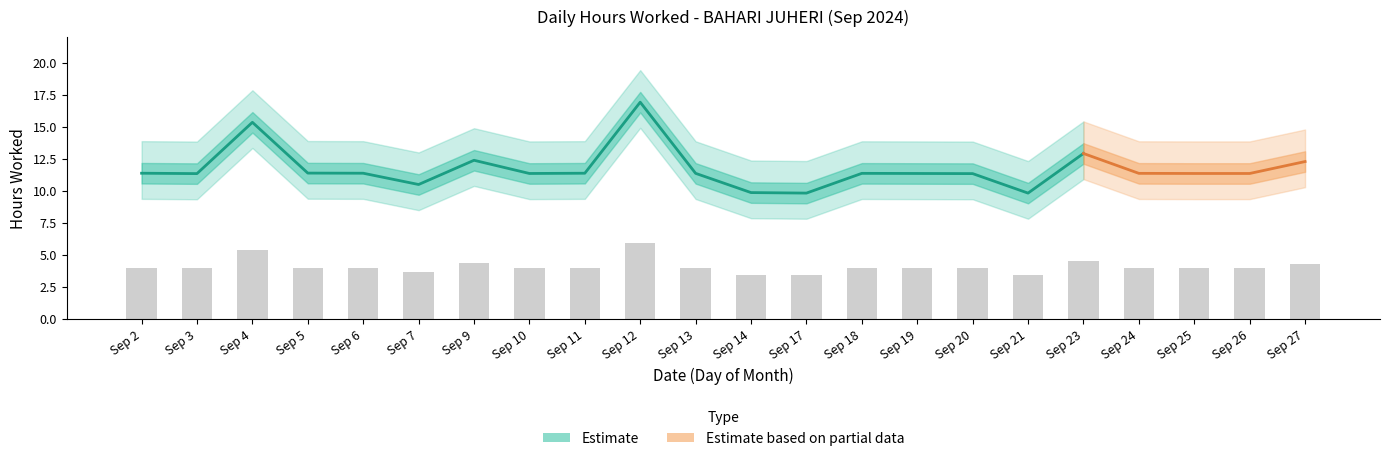

Reading right to left, list all the values displayed in this chart.

4.3	4.0	4.0	4.0	4.5	3.4	4.0	4.0	4.0	3.4	3.5	4.0	5.9	4.0	4.0	4.3	3.7	4.0	4.0	5.4	4.0	4.0